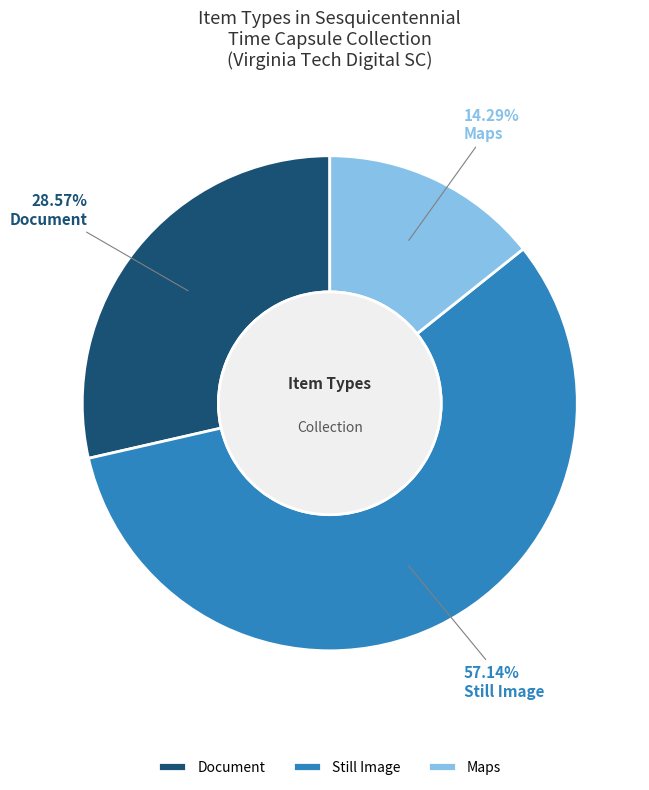

Is the sum of Document and Maps greater than half?

No